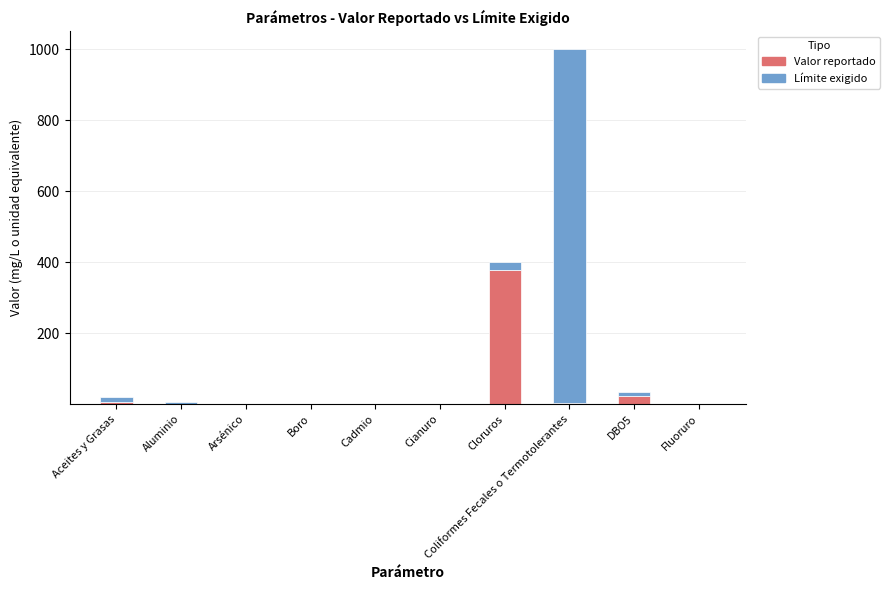

How many distinct data groups are displayed?

2